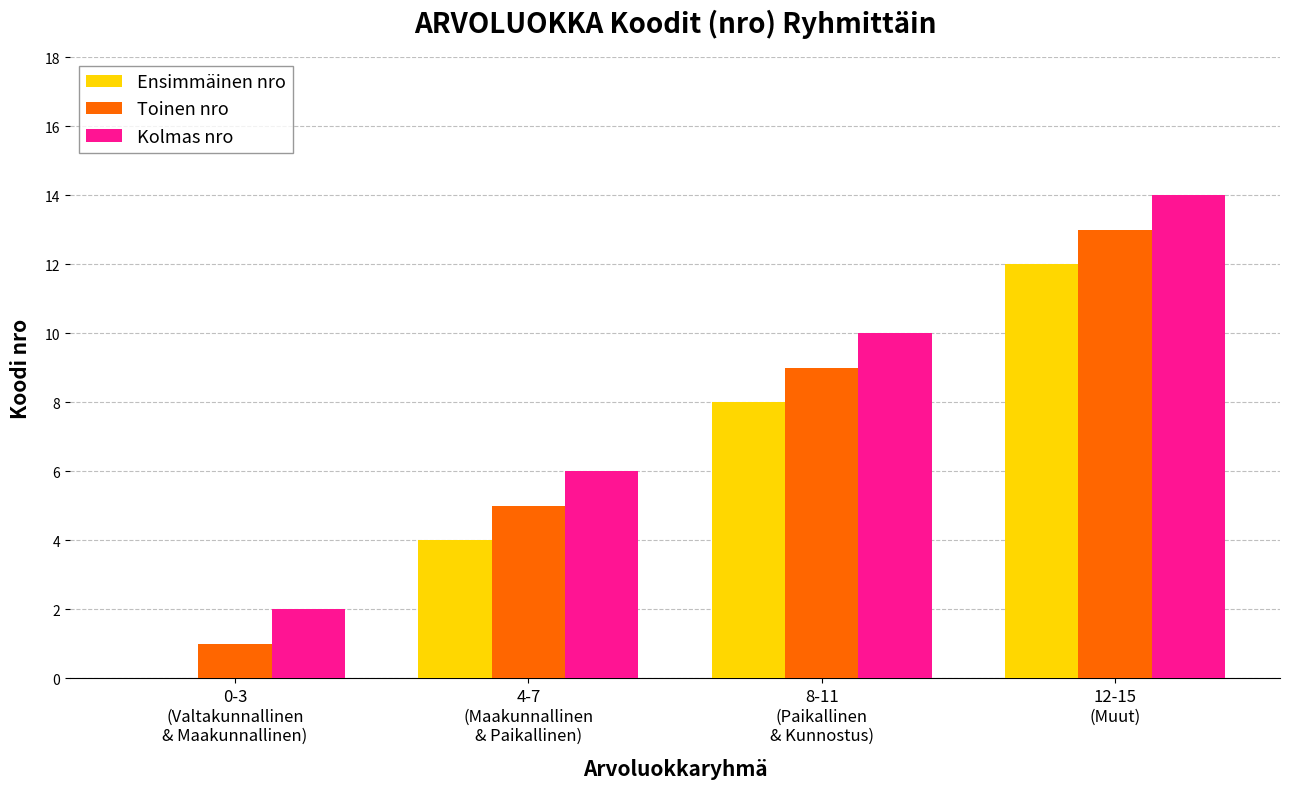

Which series has the largest total across all categories?

Kolmas nro